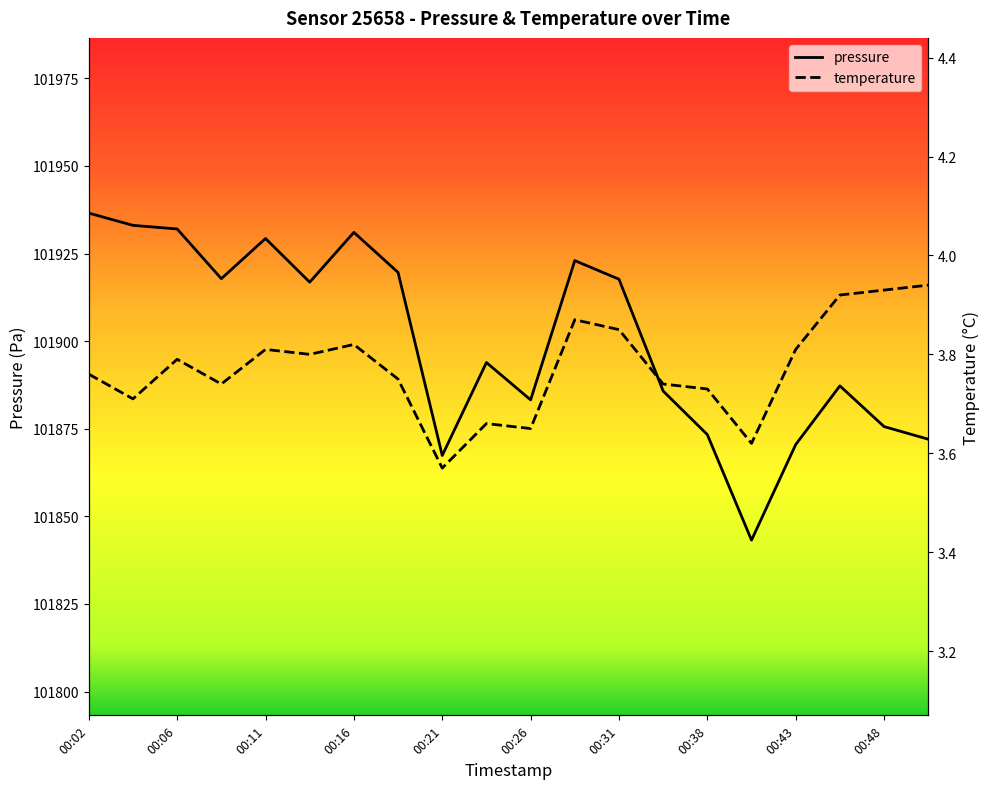

What is the spread (max minus min) of values at 00:46?

101883.3